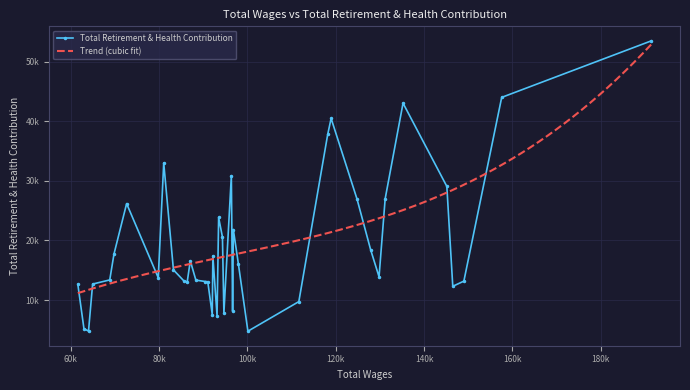

What is the sum of the values at 34 and 14?

33767